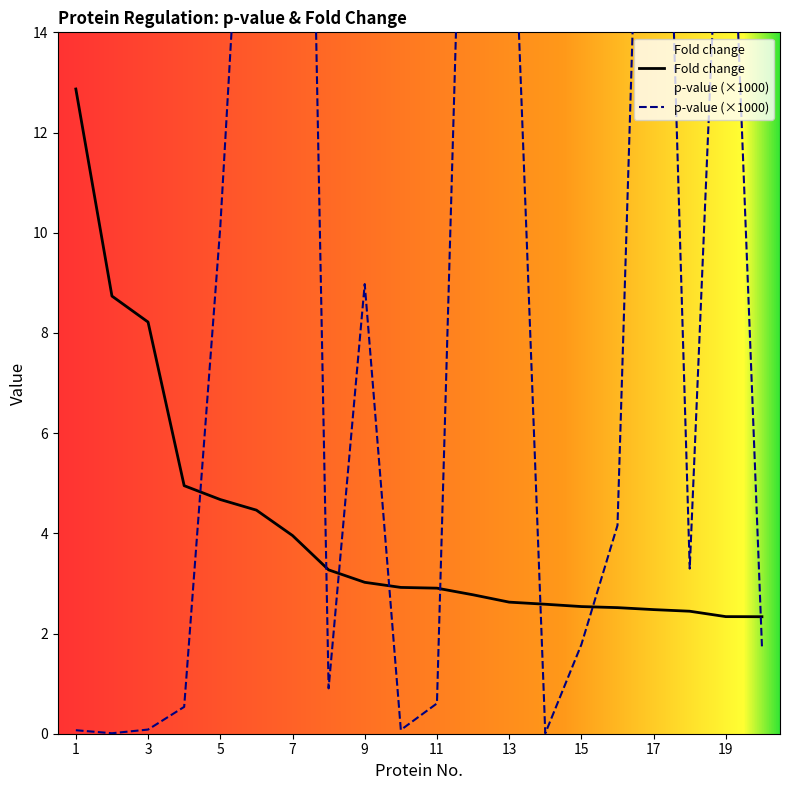

At which label is Fold change closest to 7?

3